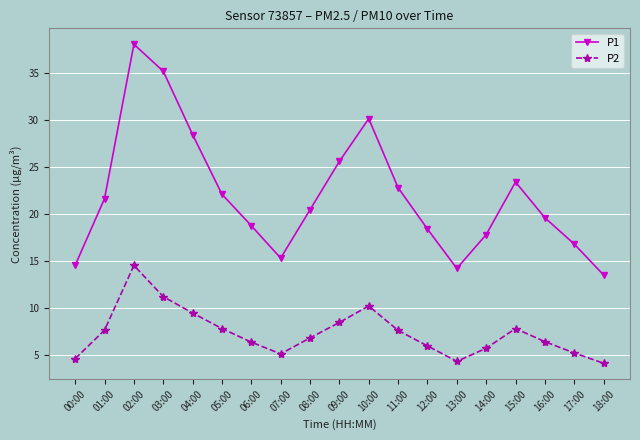

How many interior local peaks does the P2 series have?

3